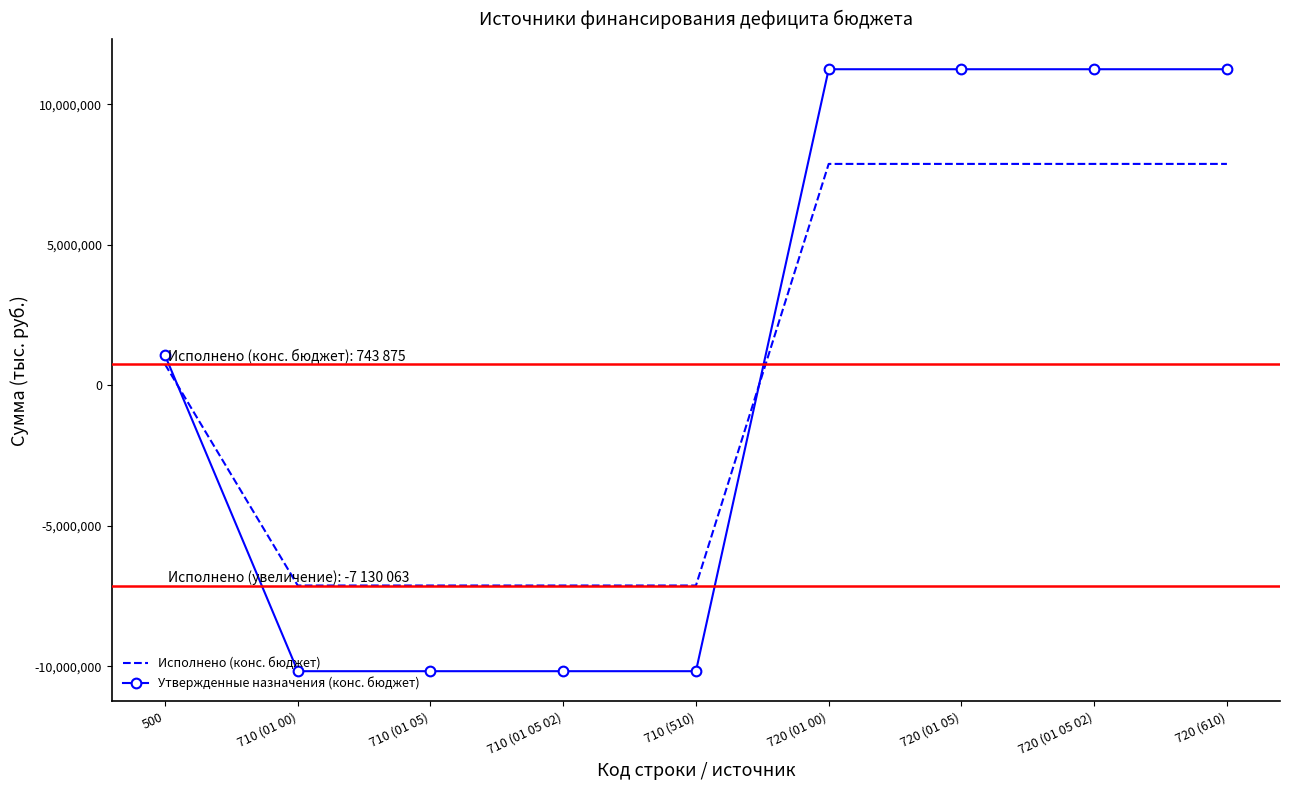

What is the total value across all series at 720 (01 05)?

19117338.5